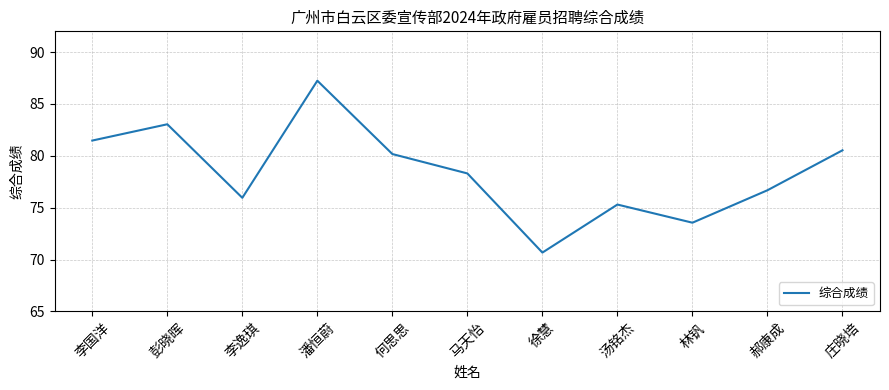

At which label does the data first exceed 78?

李国洋